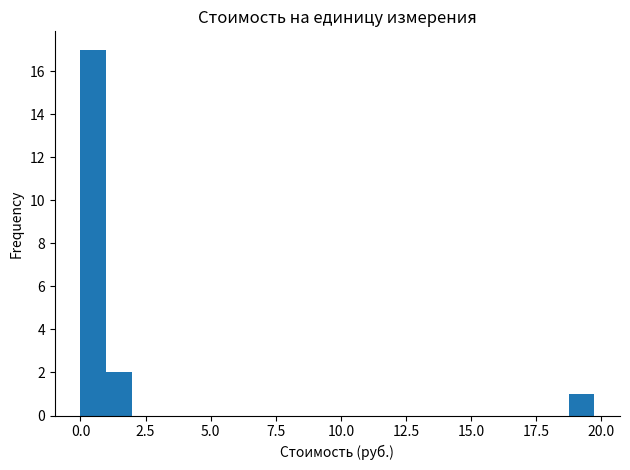

Around what value on the x-axis is the tallest bar? Give the approximate position of its centre, as read against the axis.

0.5